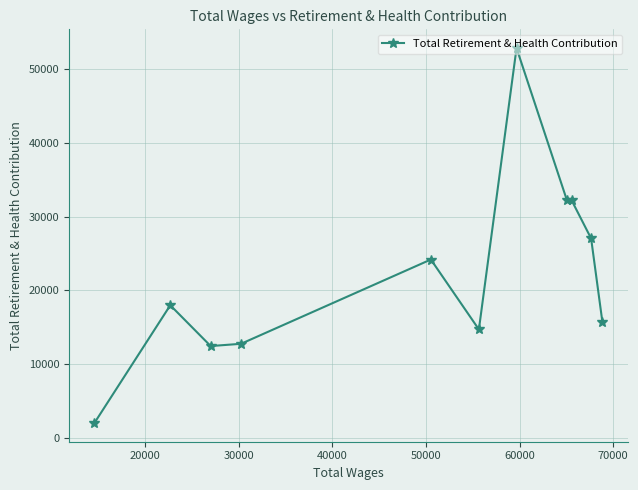

What is the difference between the maximum and second lowest values?

40454